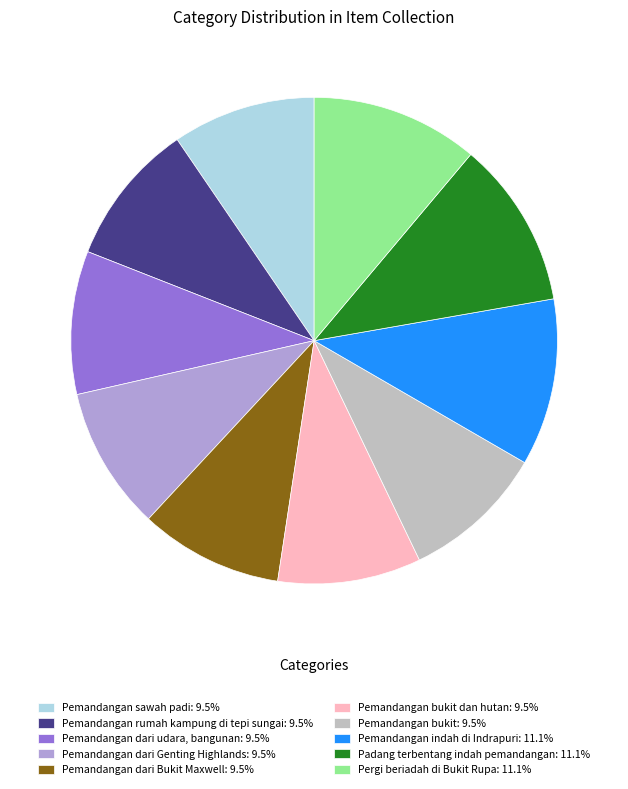

Is the sum of Pemandangan dari udara, bangunan: 9.5% and Padang terbentang indah pemandangan: 11.1% greater than half?

No